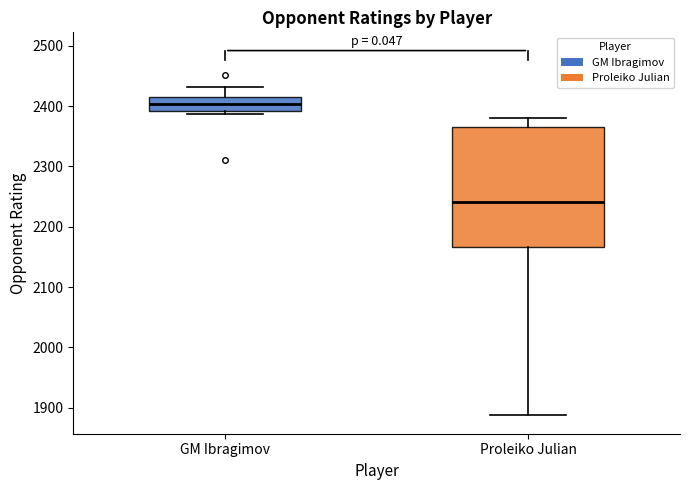

Which box is the tallest, from its lower edge to its upper edge?

Proleiko Julian